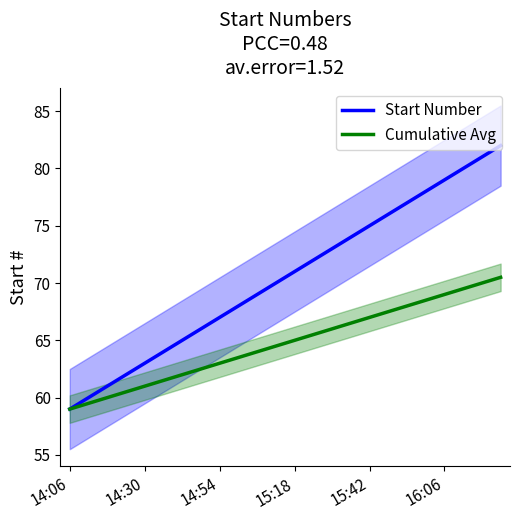

Read the Start Number value at 7.

66.0